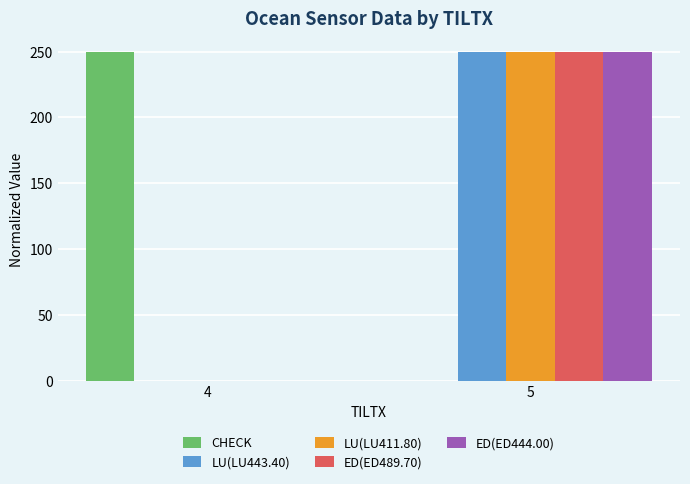

True or false: ED(ED489.70) has a value of 137 at 5.

False